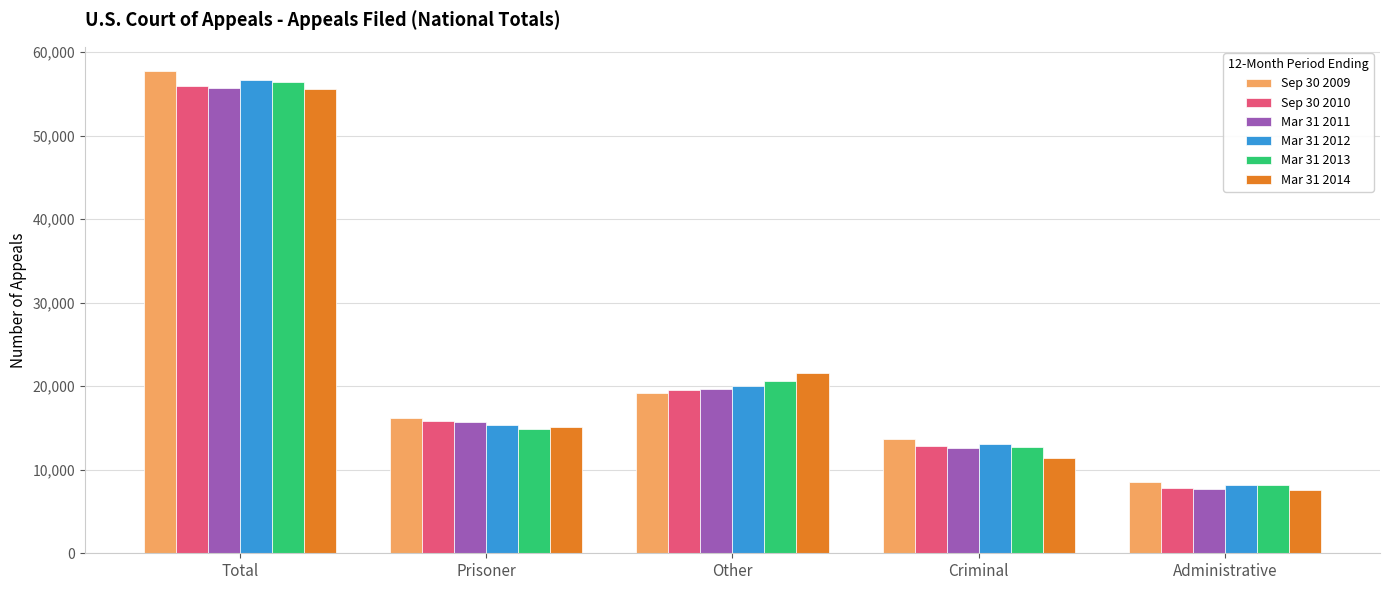

Reading left to right, extract all data points from this chart.

Sep 30 2009: 57740	16249	19211	13710	8570
Sep 30 2010: 55992	15789	19593	12797	7813
Mar 31 2011: 55753	15763	19722	12578	7690
Mar 31 2012: 56624	15348	20043	13045	8188
Mar 31 2013: 56453	14933	20617	12674	8229
Mar 31 2014: 55623	15063	21614	11431	7515